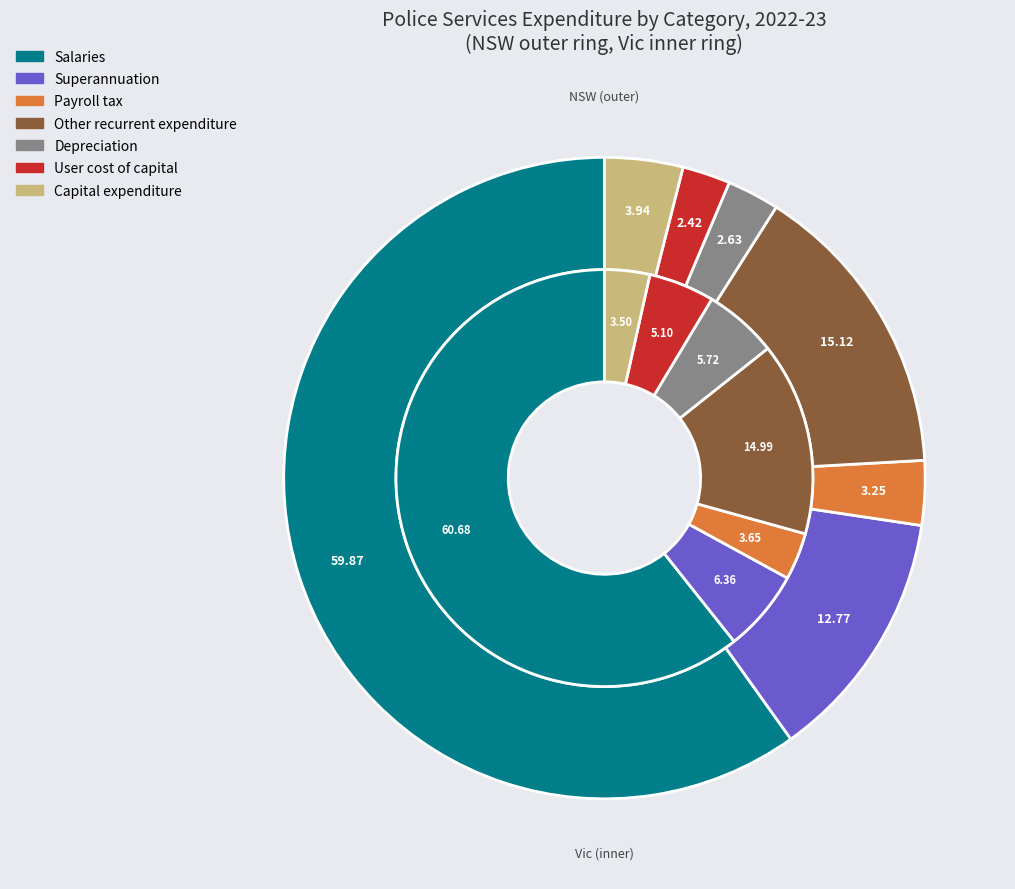

The Depreciation slice represents 6% of the pie. True or false?

True